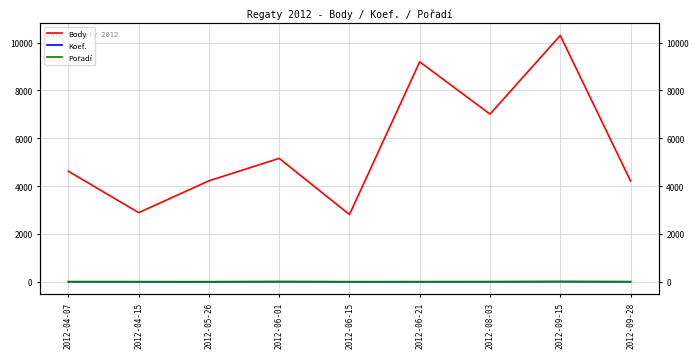

What is the sum of all Pořadí values?

27